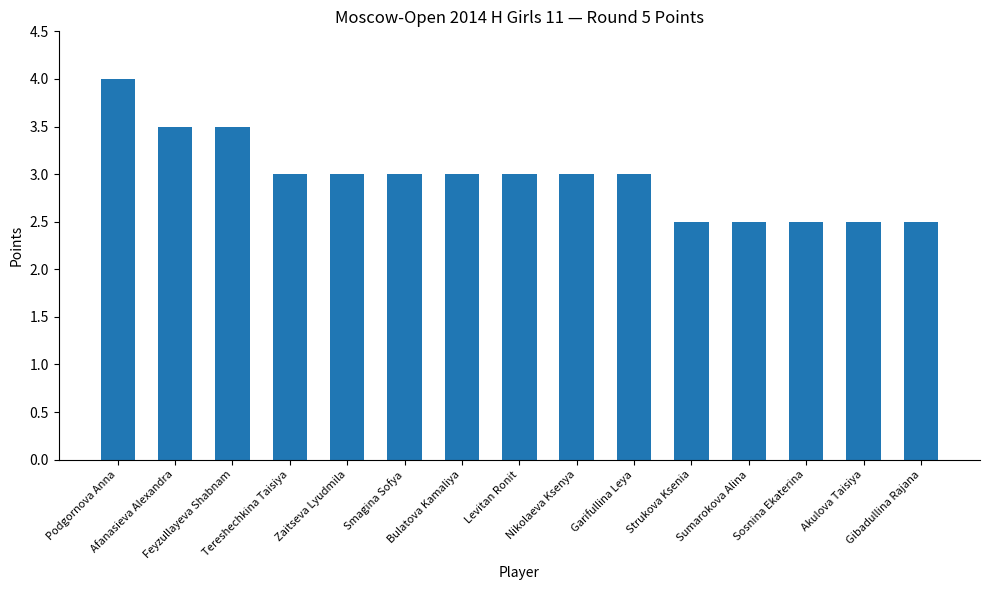

What is the difference between the second highest and minimum values?

1.0